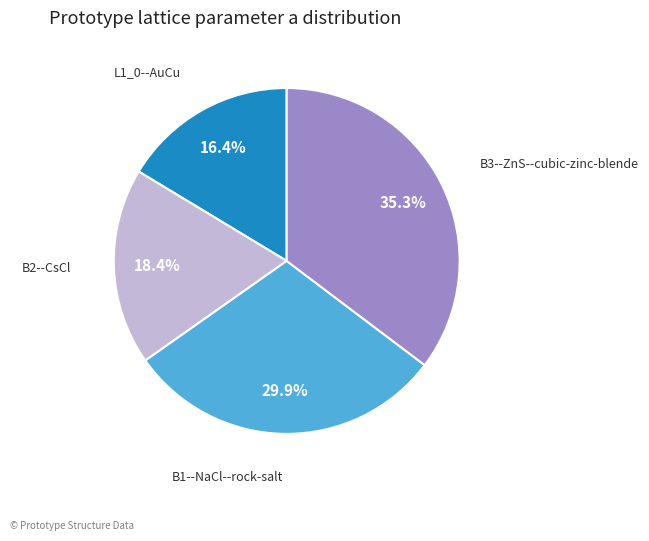

Which has a higher value, L1_0--AuCu or B3--ZnS--cubic-zinc-blende?

B3--ZnS--cubic-zinc-blende